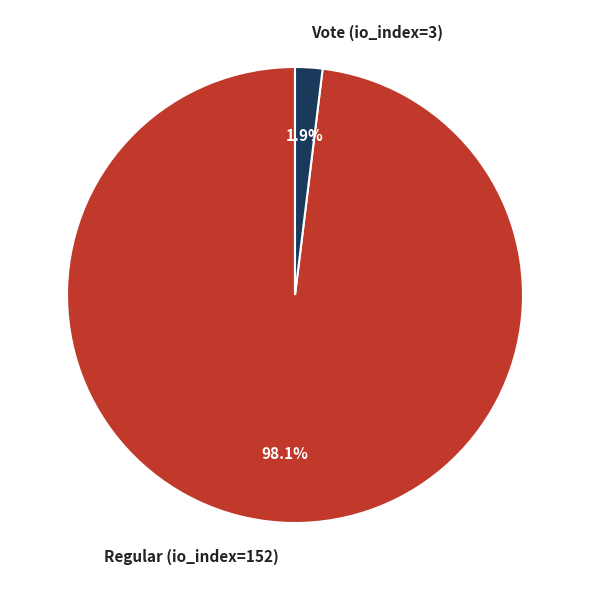

Is there any slice that represents more than half of the pie?

Yes